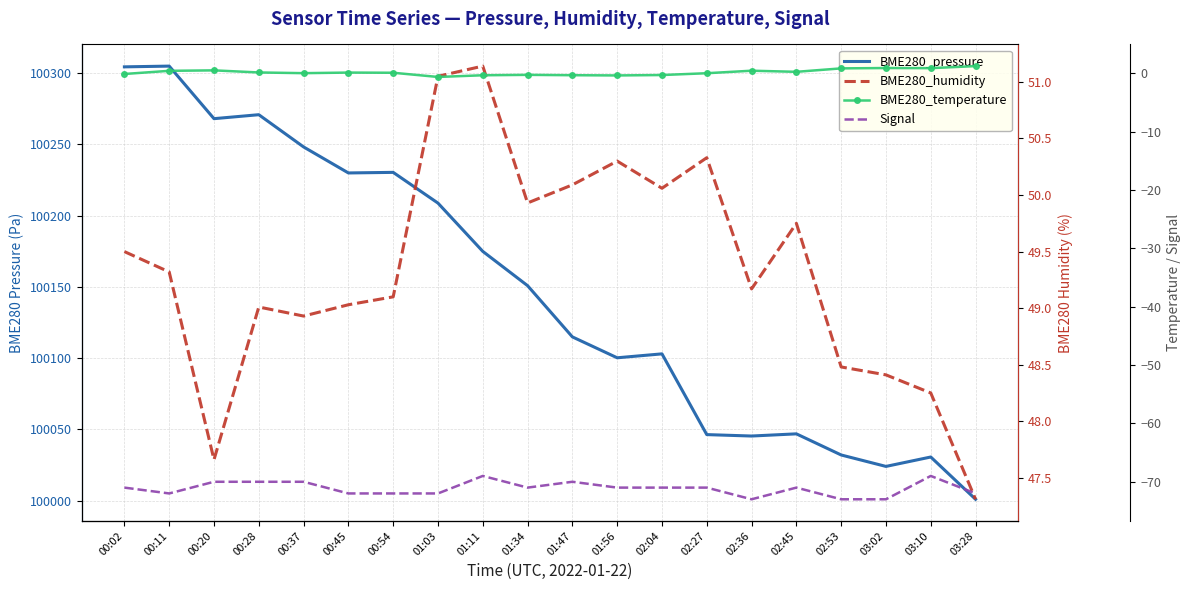

Where does the Signal series first go above -71?

00:20